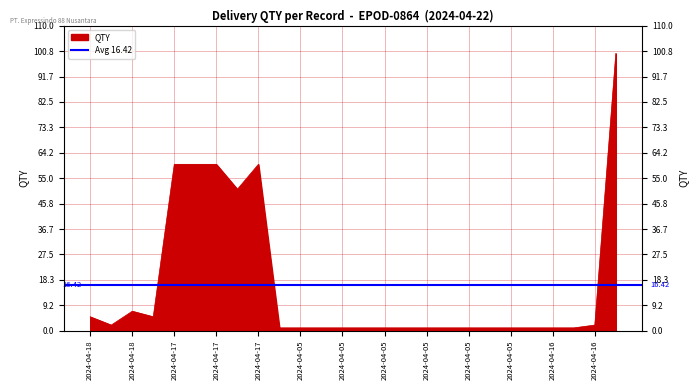

What is the value of the 8th point from the left?

60